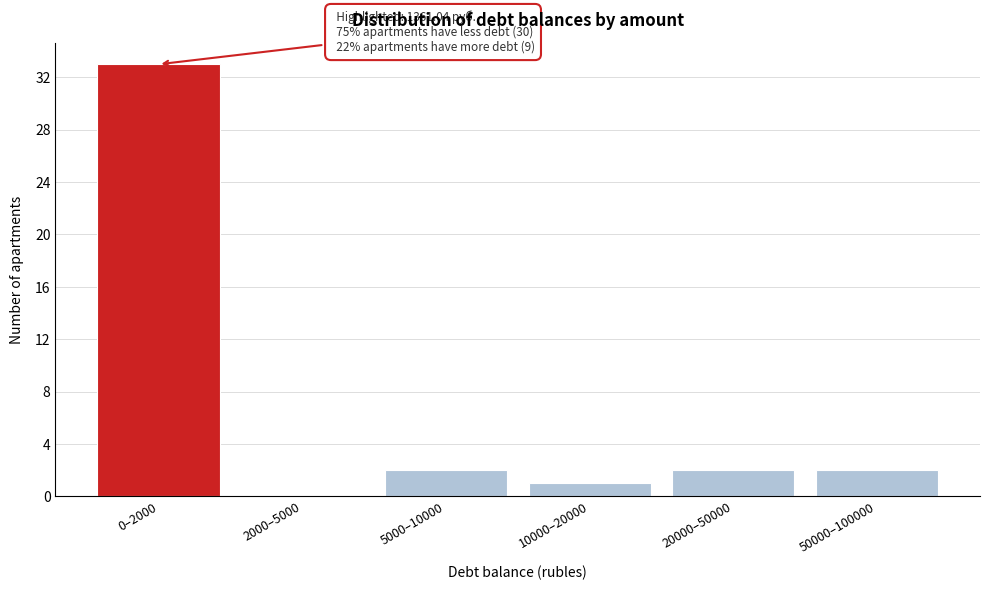

Reading left to right, extract all data points from this chart.

0–2000=33	2000–5000=0	5000–10000=2	10000–20000=1	20000–50000=2	50000–100000=2